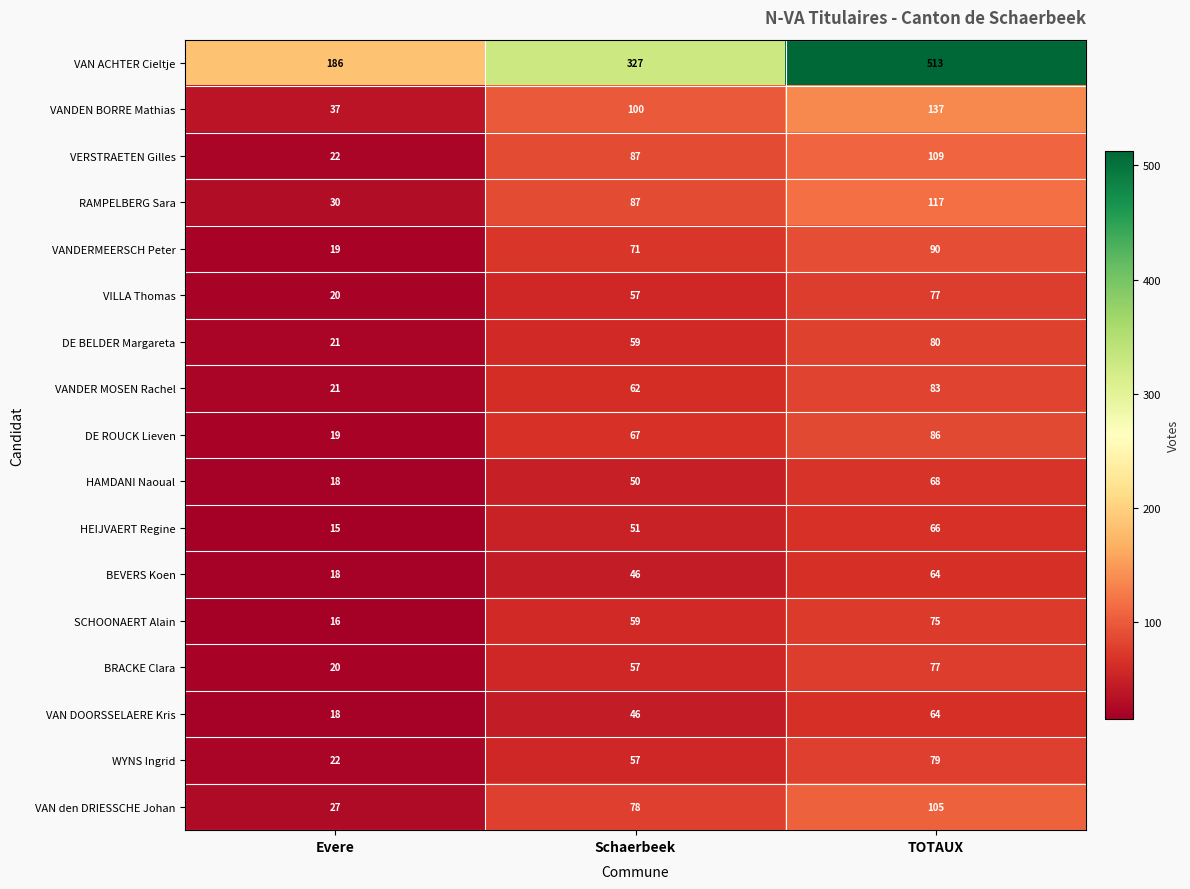

List the labels in order of DE ROUCK Lieven value, largest first.

TOTAUX, Schaerbeek, Evere